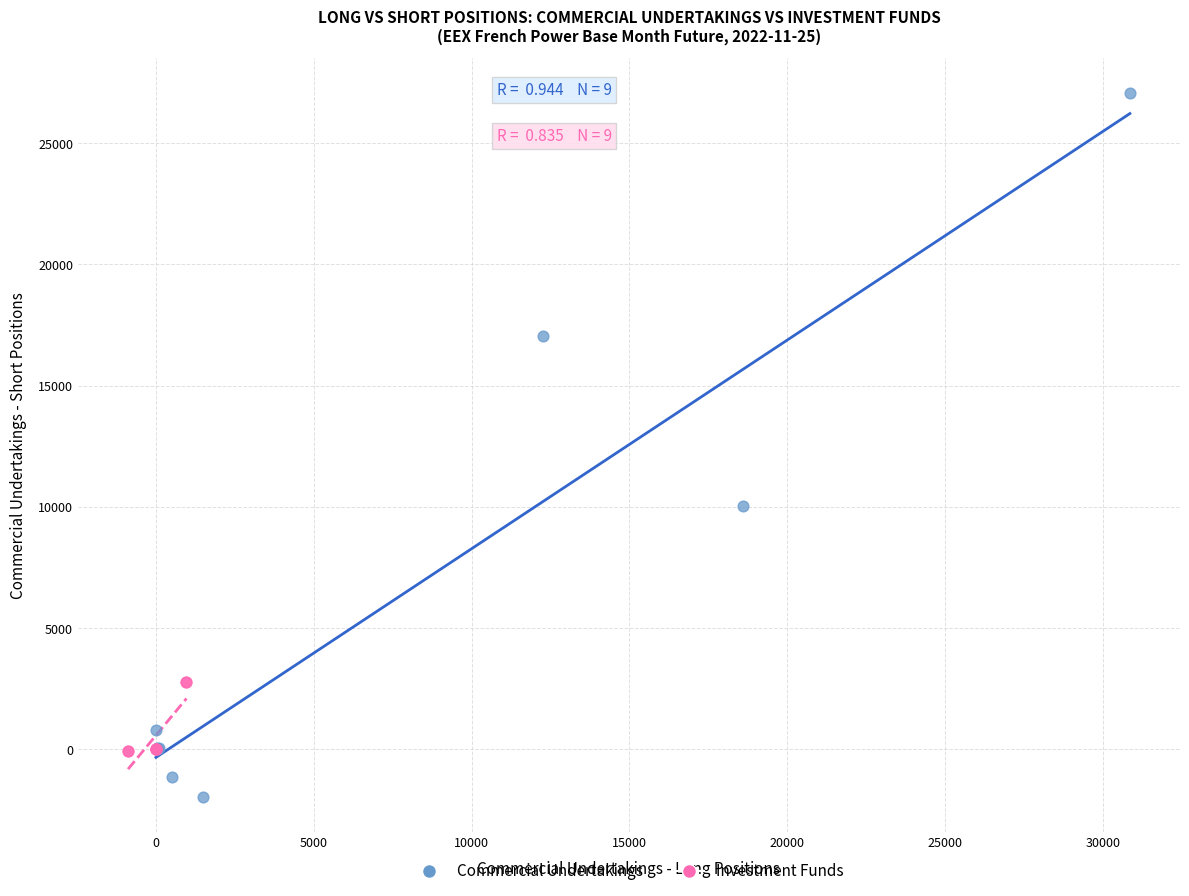

Which series has the largest Y range (max minus min)?

Commercial Undertakings